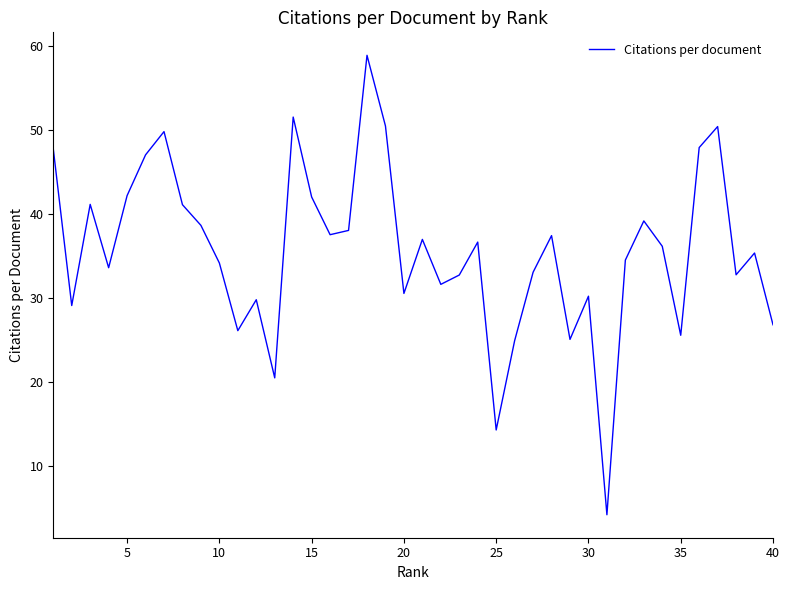

What is the difference between the maximum and minimum values?

54.7